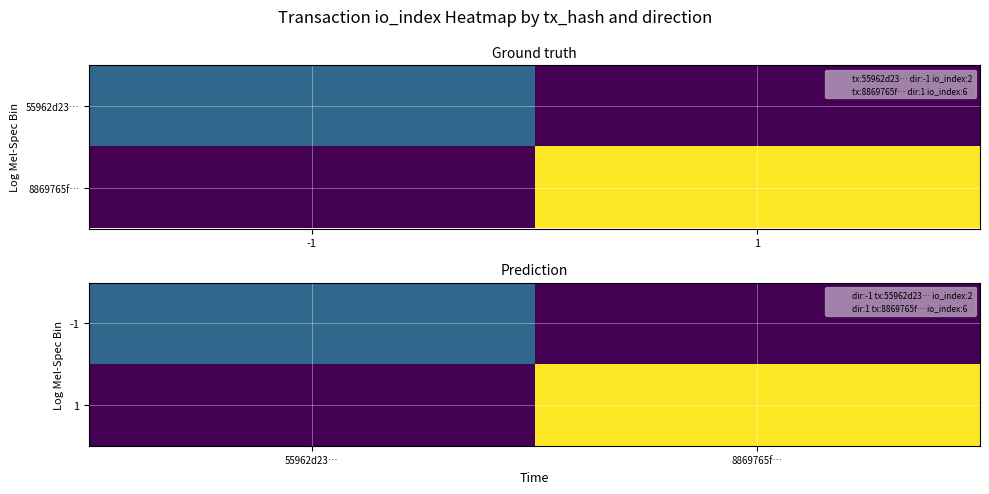

The 1 series shows -2 at 55962d23…. True or false?

False